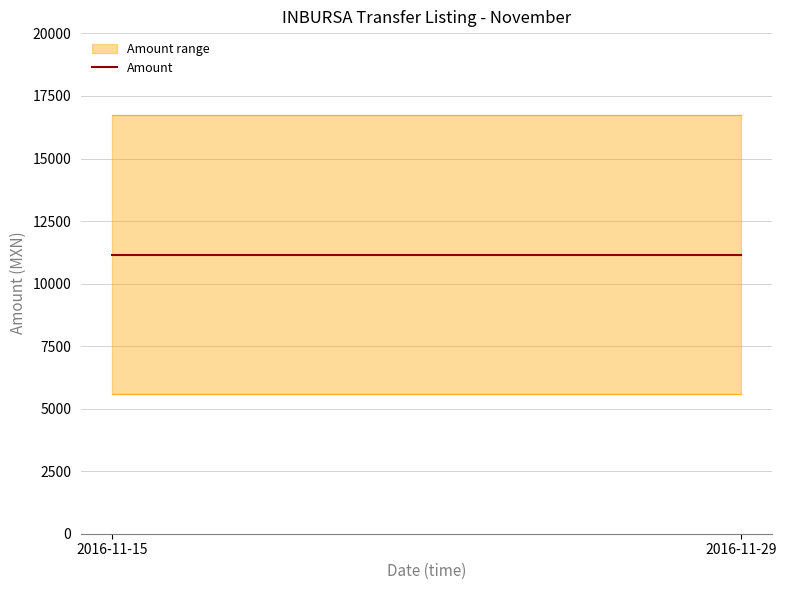

How many lines are shown in the chart?

2